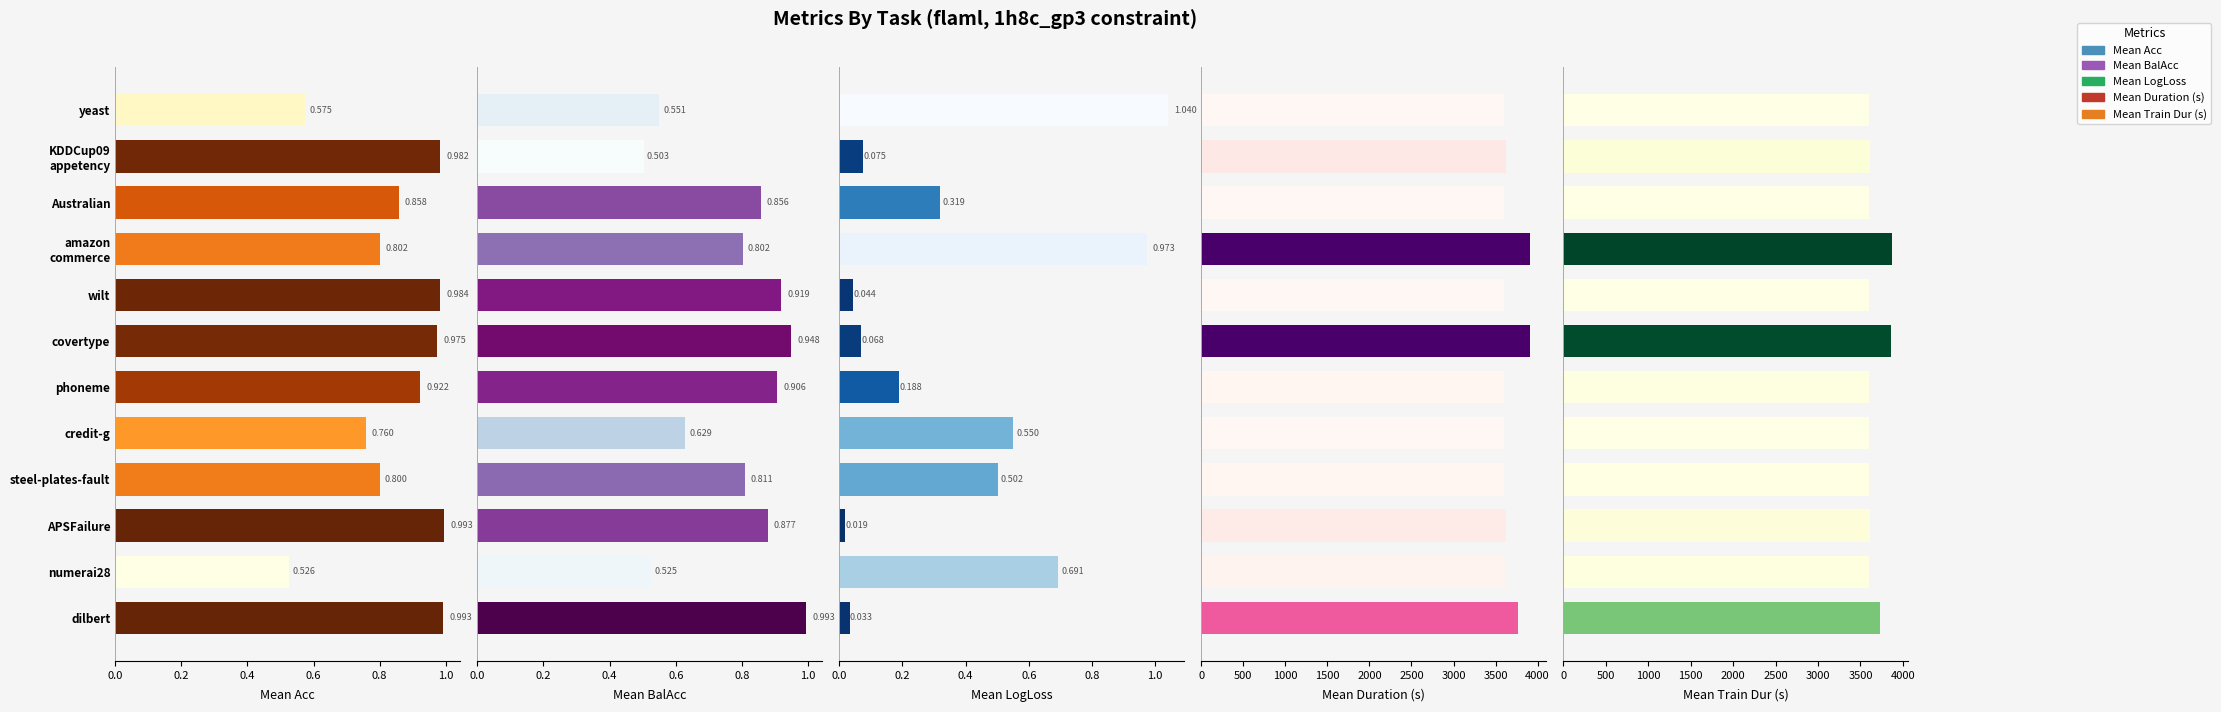

Rank the series at APSFailure from highest to lowest value.

Mean Duration (s), Mean Train Dur (s), Mean Acc, Mean BalAcc, Mean LogLoss